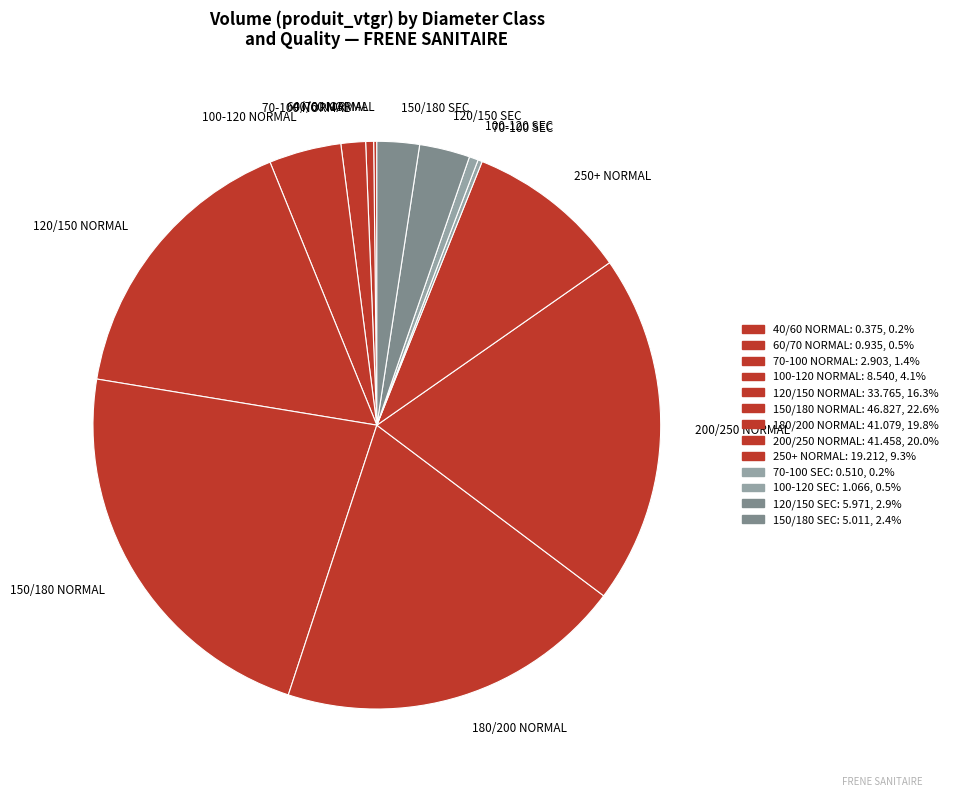

Does 70-100 NORMAL account for over 50% of the chart?

No